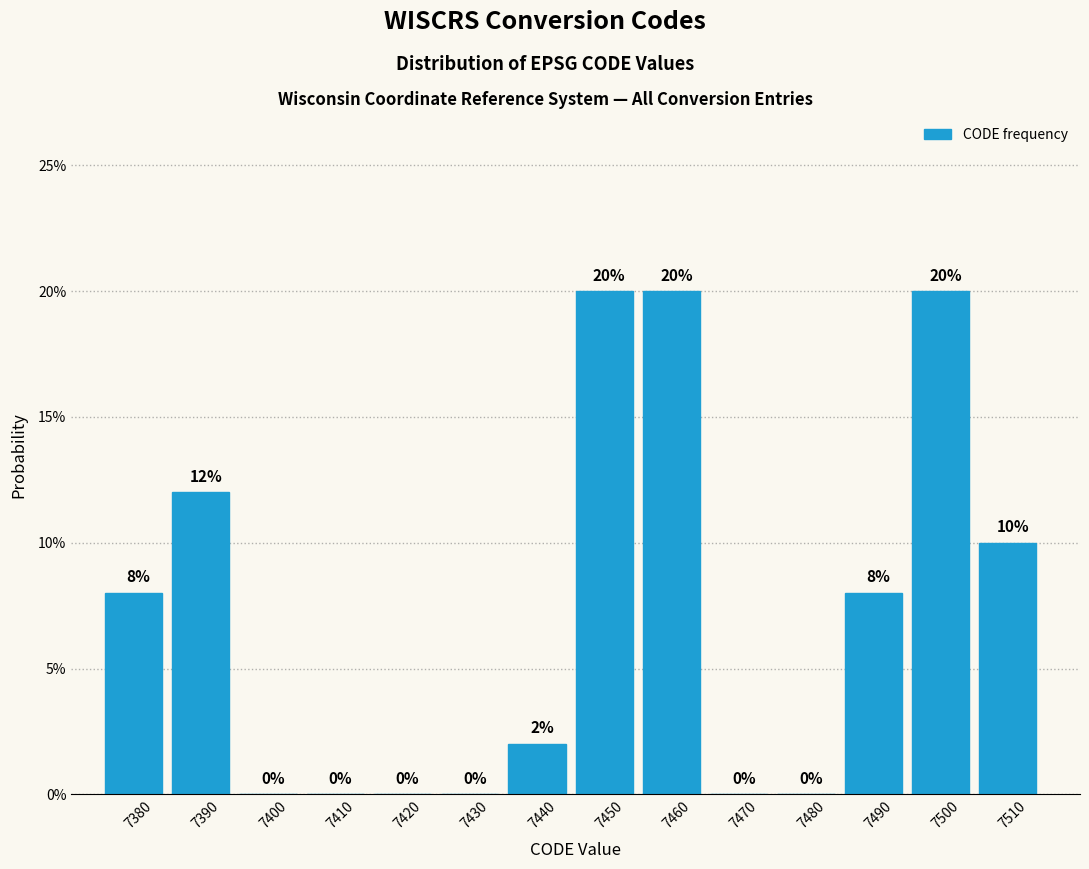

Are the bars horizontal?

No